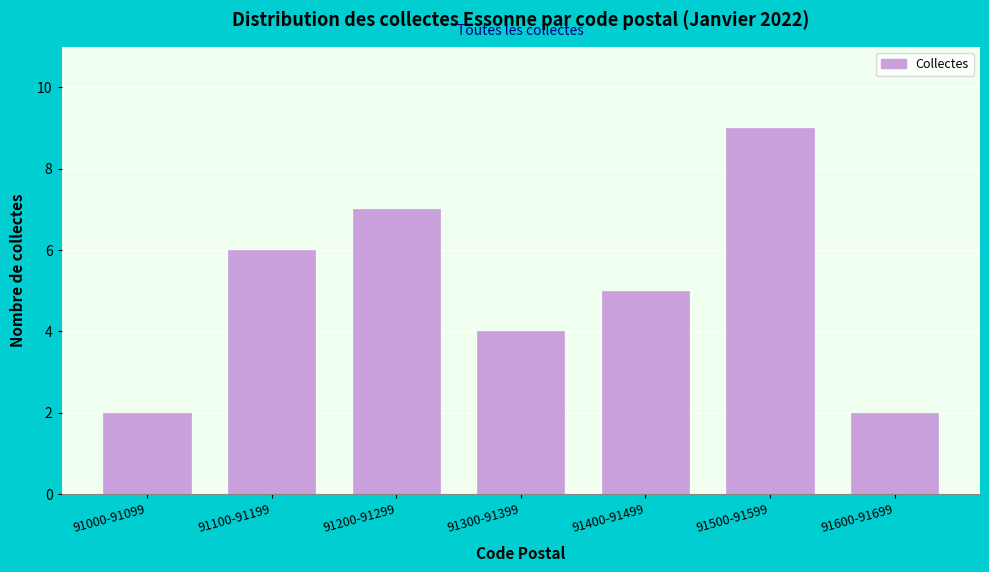

Reading left to right, list all the values displayed in this chart.

2	6	7	4	5	9	2